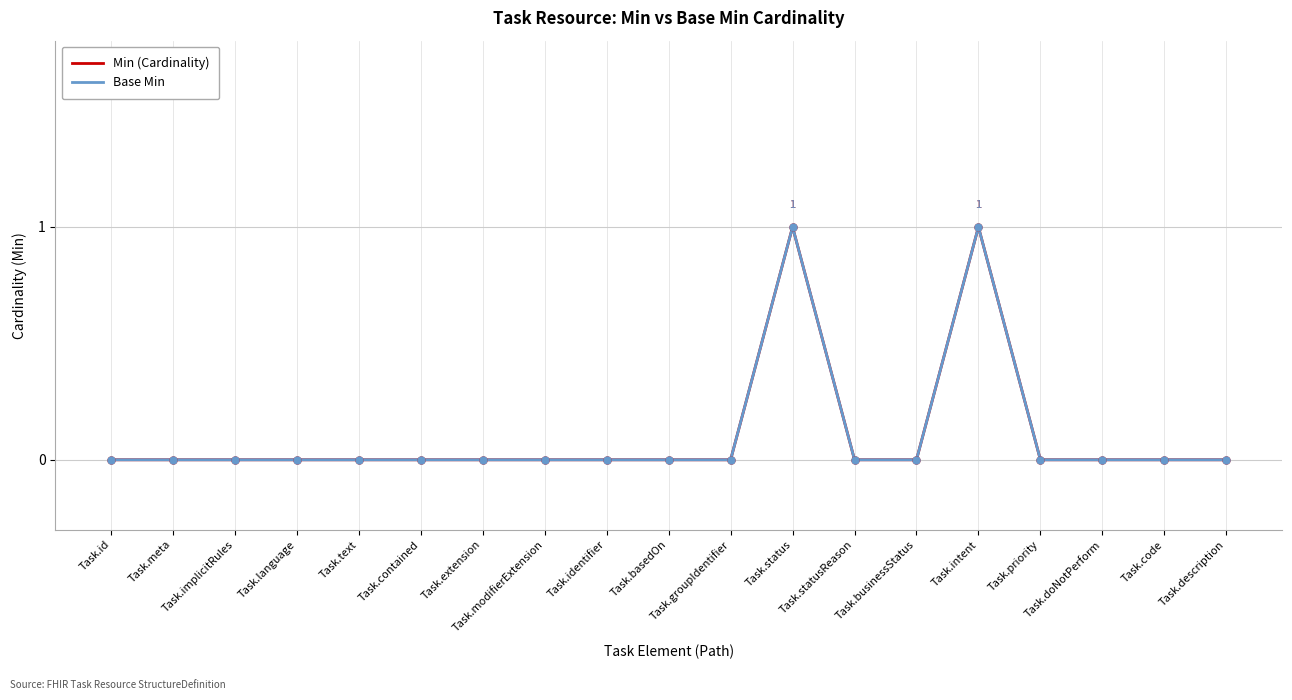

Which series has the largest total across all categories?

Min (Cardinality)